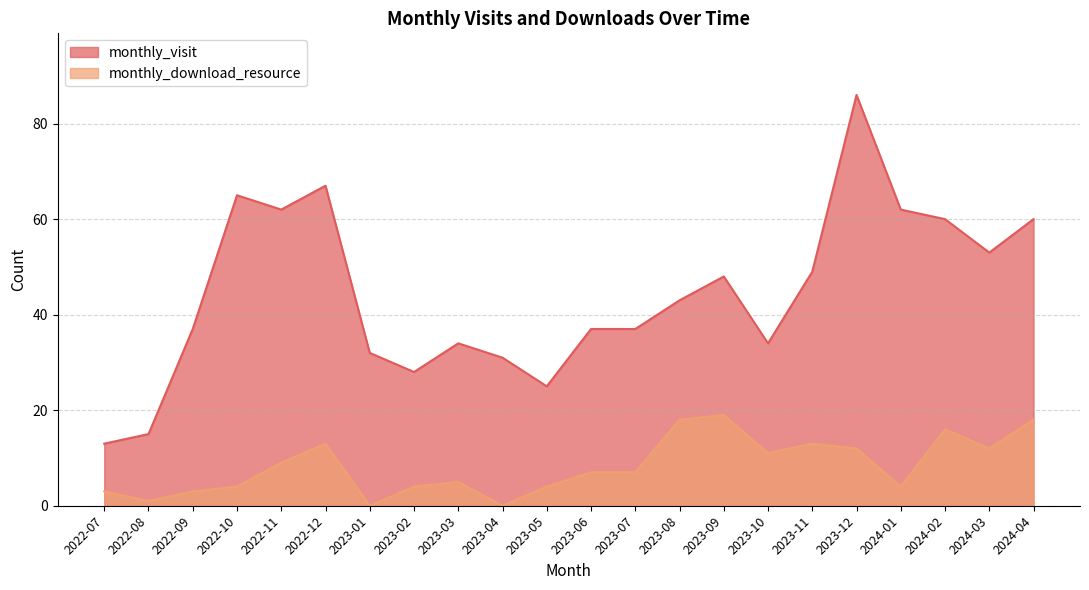

Reading left to right, transcribe all the data shown in this chart.

monthly_visit: 2022-07=13	2022-08=15	2022-09=37	2022-10=65	2022-11=62	2022-12=67	2023-01=32	2023-02=28	2023-03=34	2023-04=31	2023-05=25	2023-06=37	2023-07=37	2023-08=43	2023-09=48	2023-10=34	2023-11=49	2023-12=86	2024-01=62	2024-02=60	2024-03=53	2024-04=60
monthly_download_resource: 2022-07=3	2022-08=1	2022-09=3	2022-10=4	2022-11=9	2022-12=13	2023-01=0	2023-02=4	2023-03=5	2023-04=0	2023-05=4	2023-06=7	2023-07=7	2023-08=18	2023-09=19	2023-10=11	2023-11=13	2023-12=12	2024-01=4	2024-02=16	2024-03=12	2024-04=18